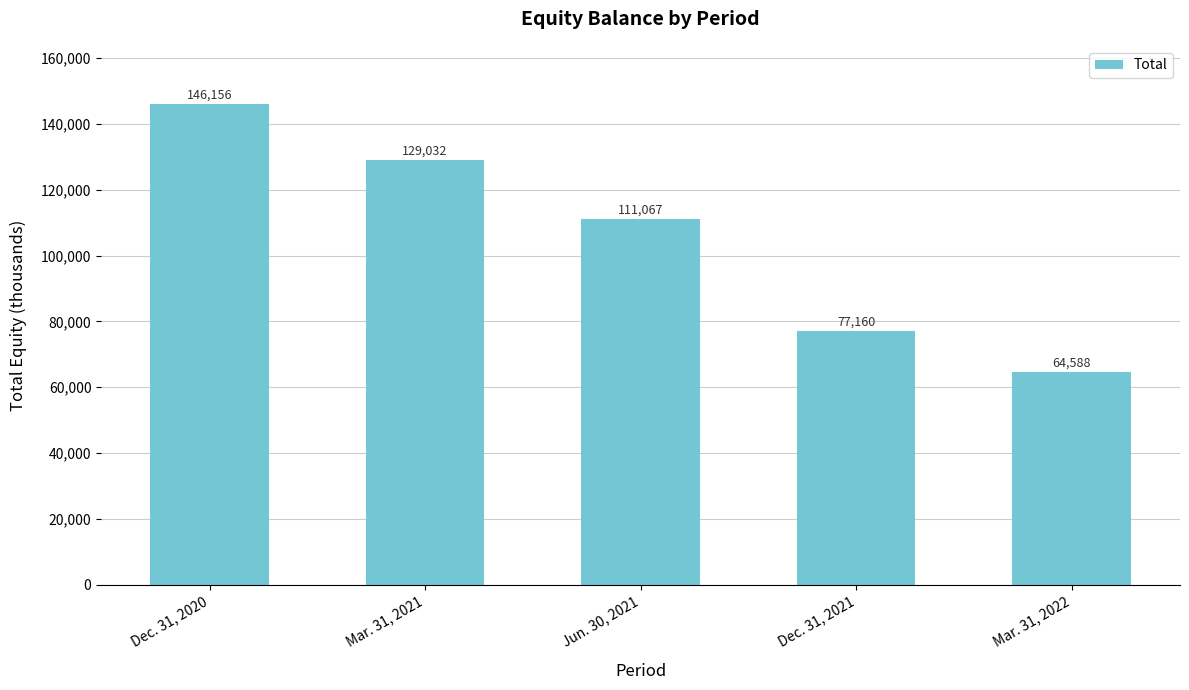

What is the difference between the second highest and second lowest values?

51872